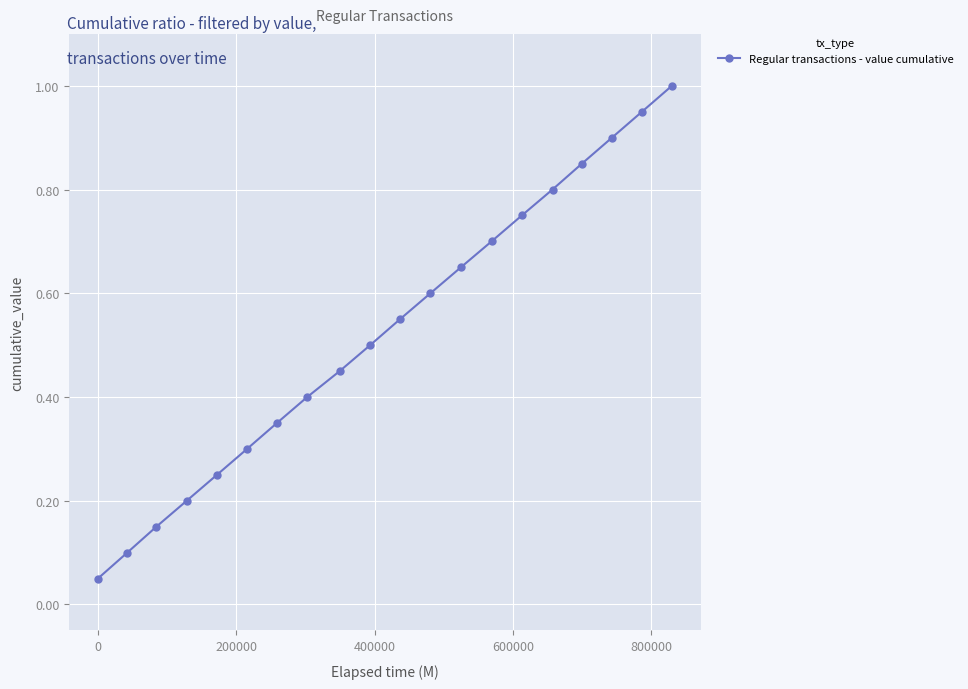

True or false: there are more than 0 points higher than both neighbors.

False